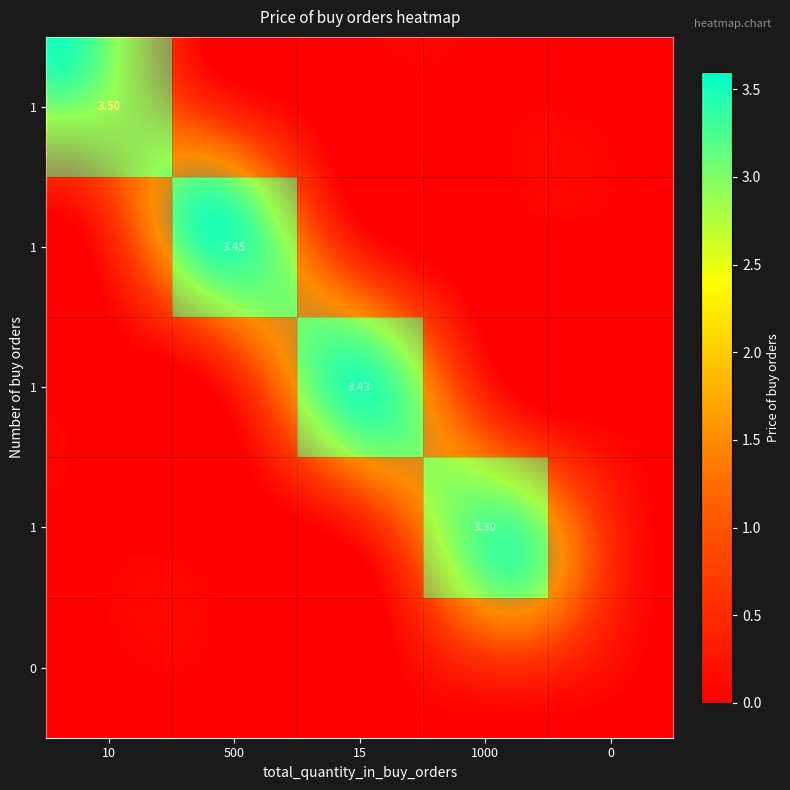

The value of row_0 at 15 is -1.5. True or false?

False